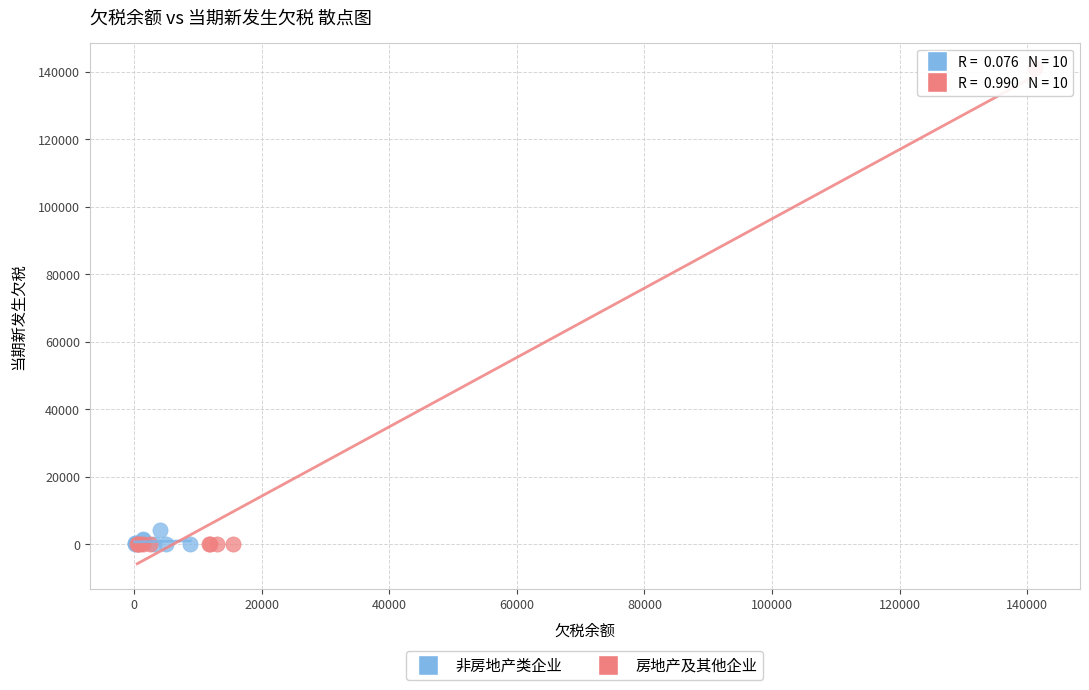

Which series reaches the maximum Y coordinate?

房地产及其他企业